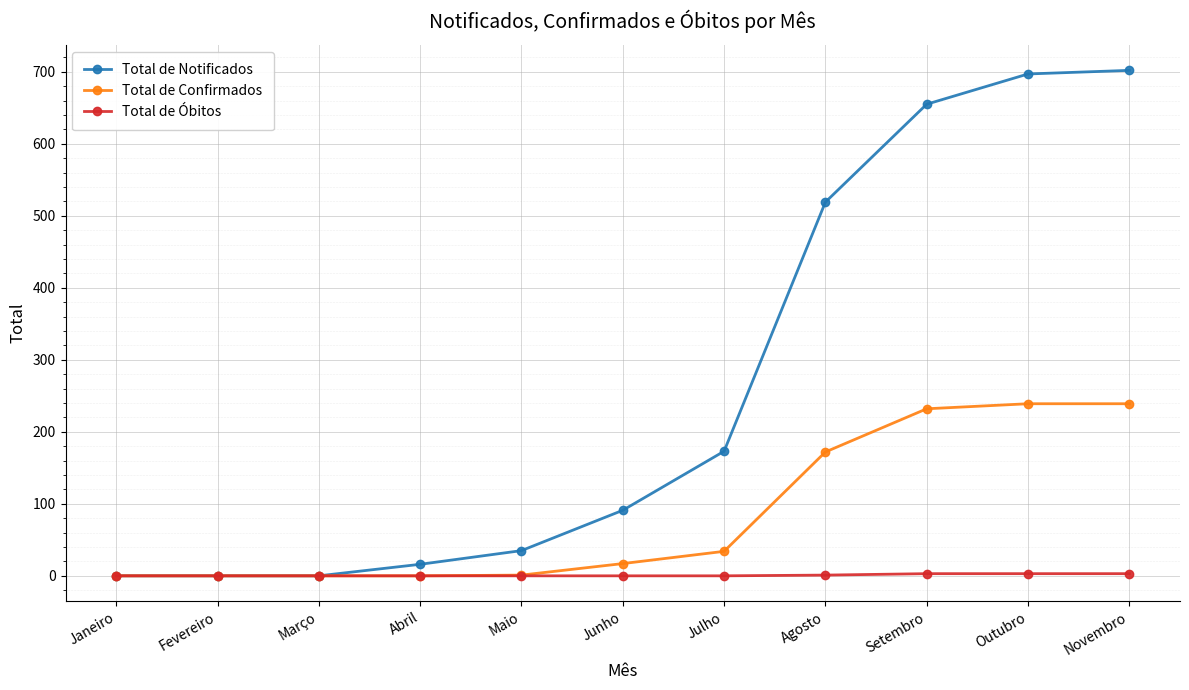

What is the greatest value displayed?

702